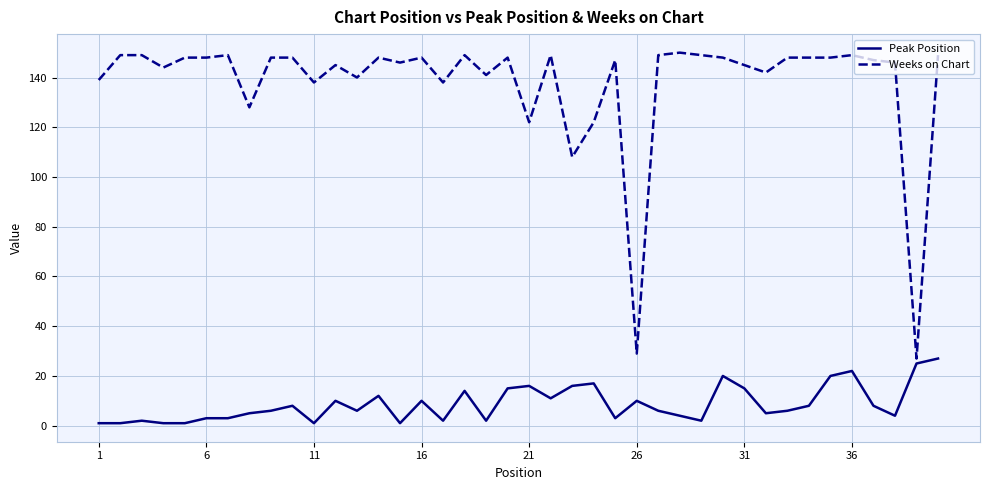

True or false: Weeks on Chart and Peak Position cross at least once.

False